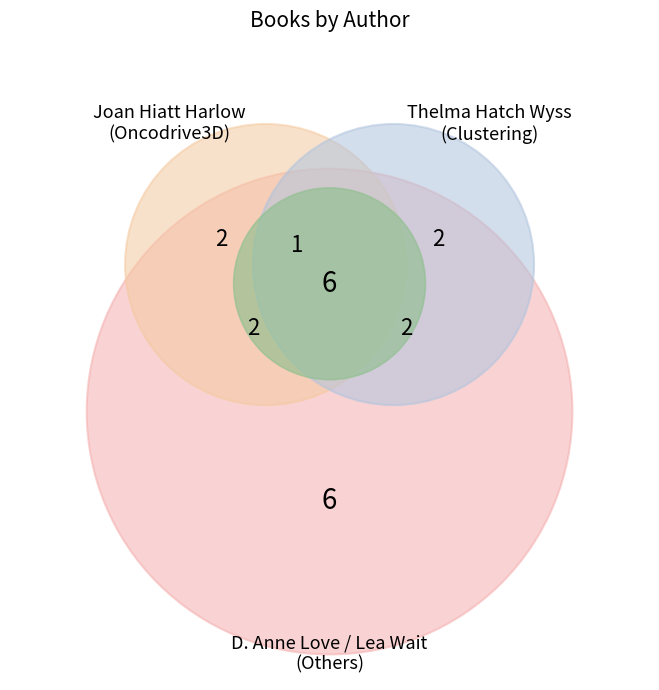

Does any single category account for the majority?

No